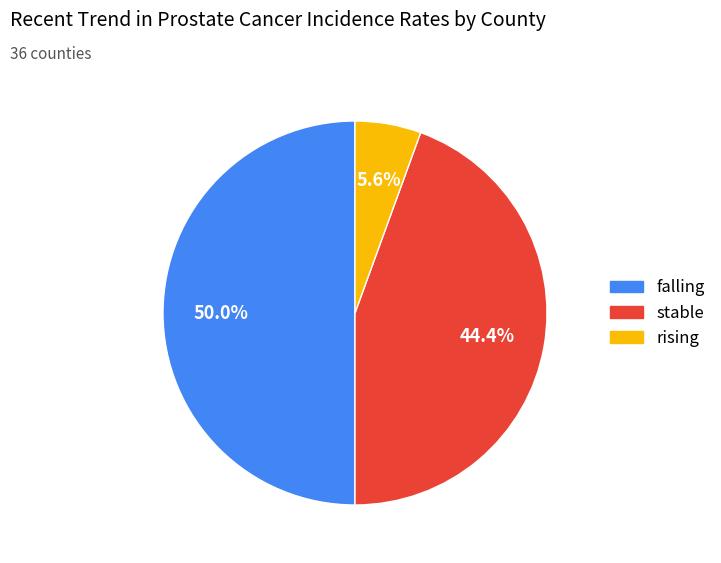

True or false: rising accounts for 13% of the total.

False